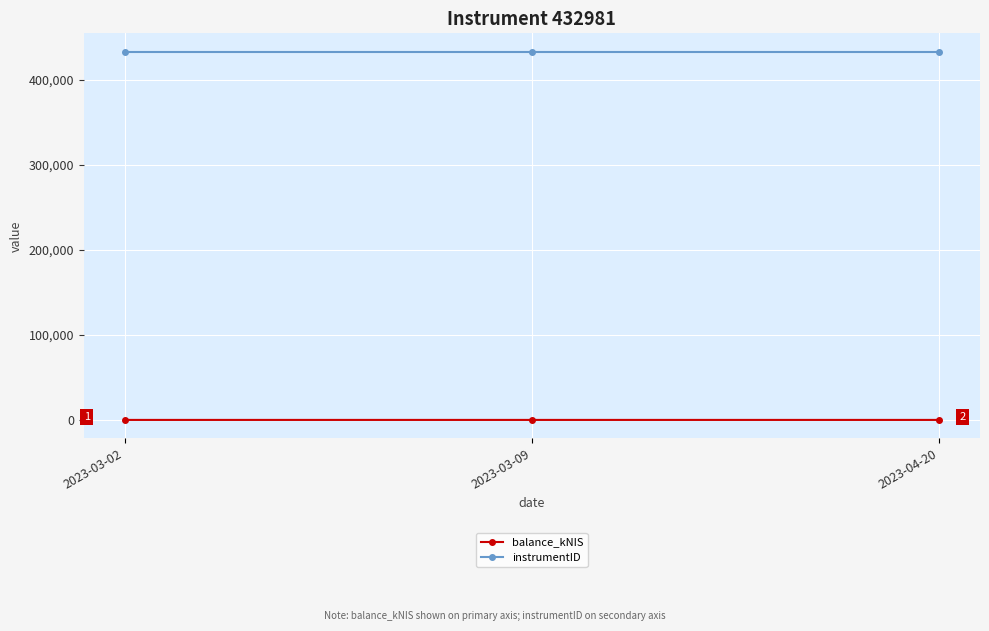

What is the minimum value for instrumentID?

432981